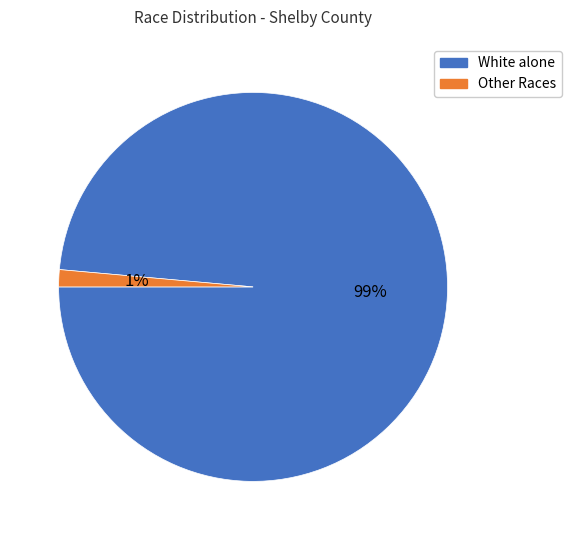

Rank the categories by value from lowest to highest.

Other Races, White alone